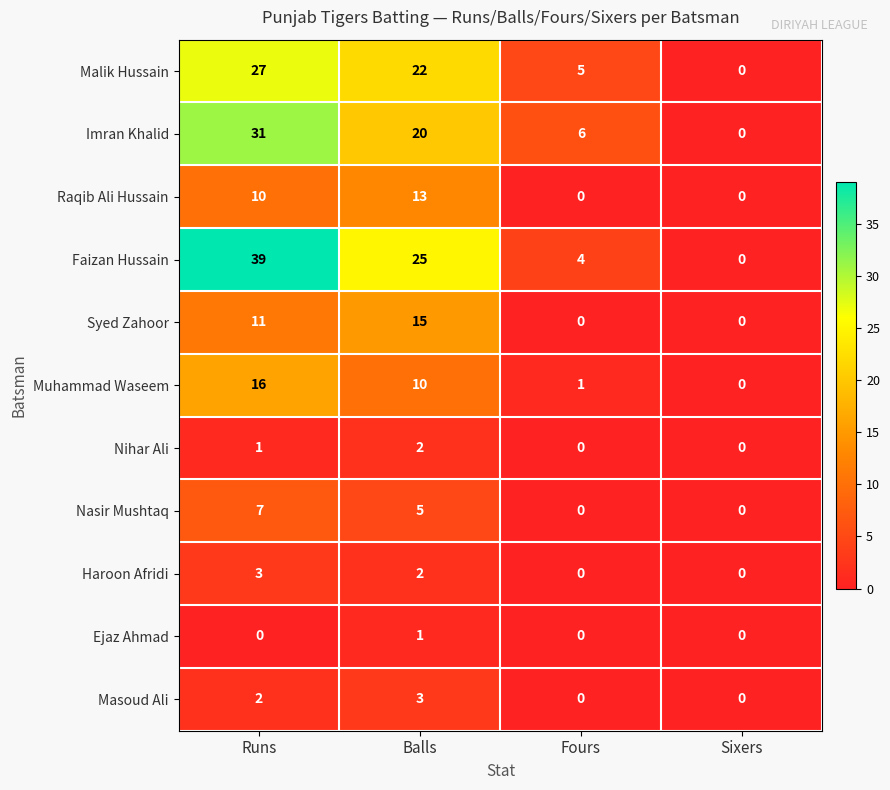

Between Runs and Sixers, which series saw the biggest shift?

Faizan Hussain